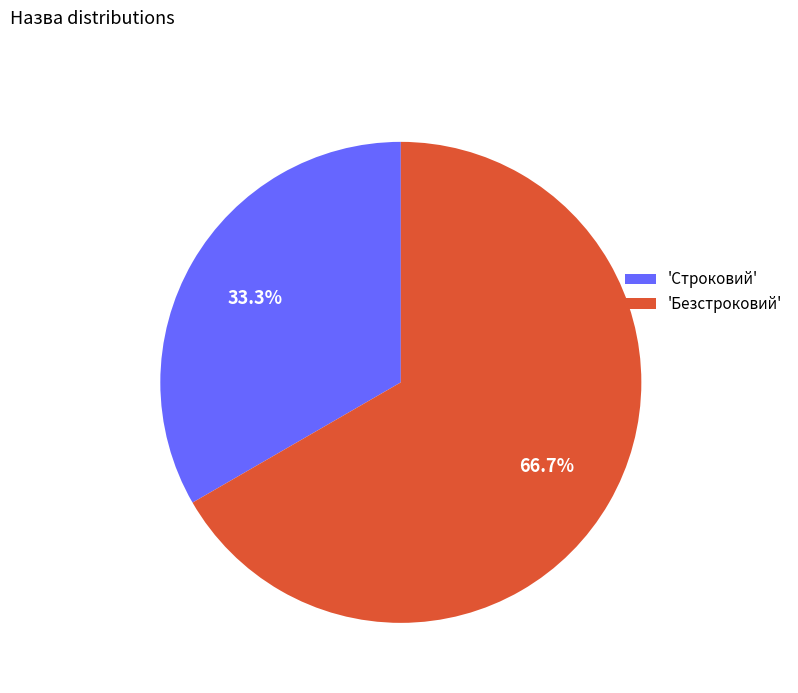

Which slice is the smallest?

'Строковий'